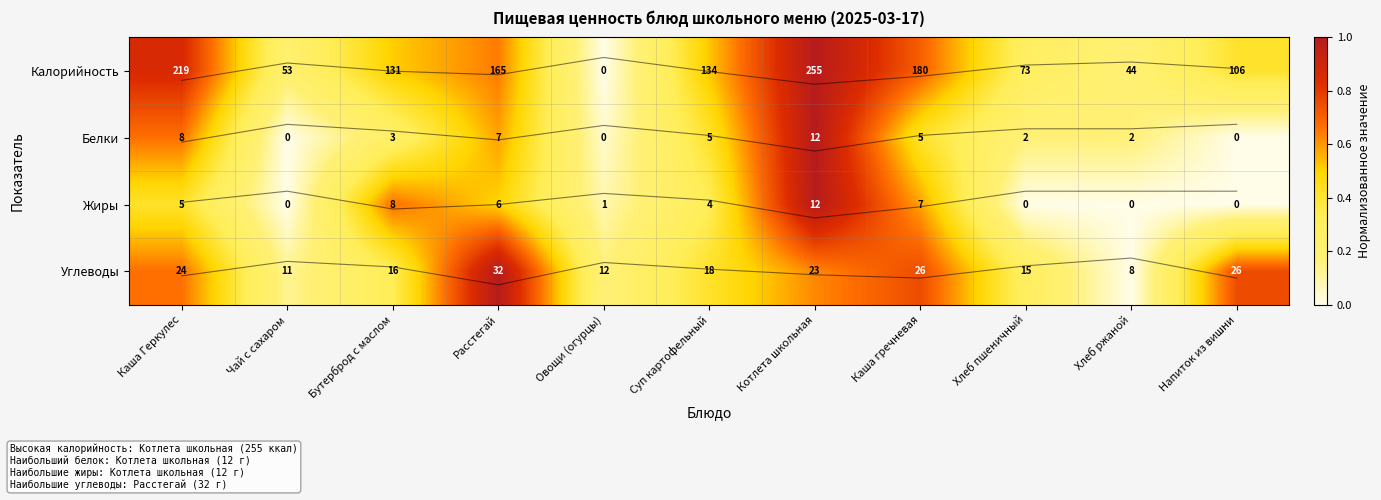

Which series has the widest spread of values?

Калорийность